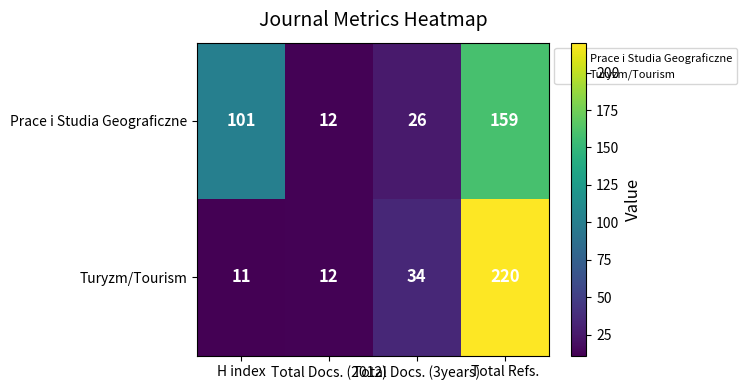

Rank the series by their maximum value, from lowest to highest.

Prace i Studia Geograficzne, Turyzm/Tourism